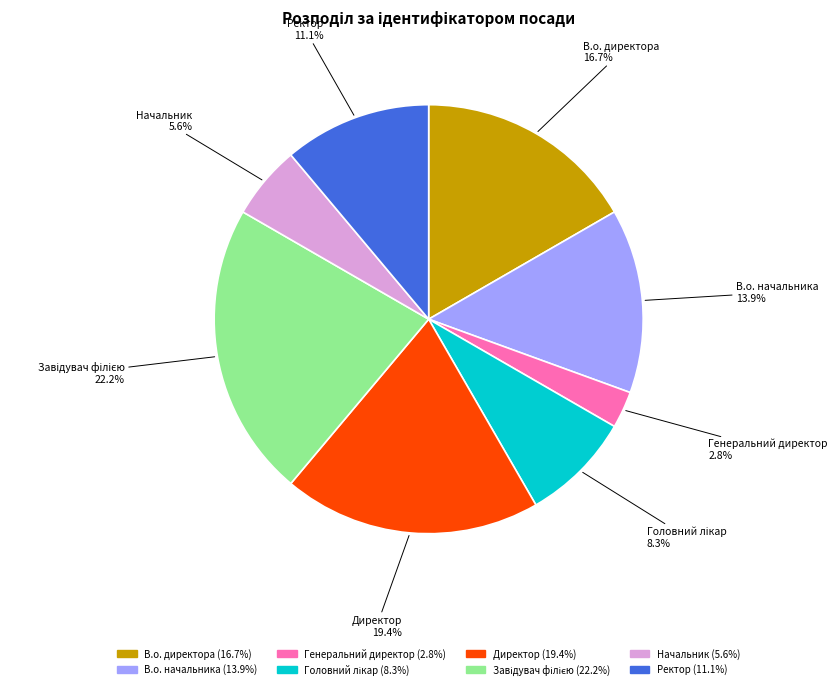

To the nearest percent, what percentage of the pie is В.о. директора?

17%